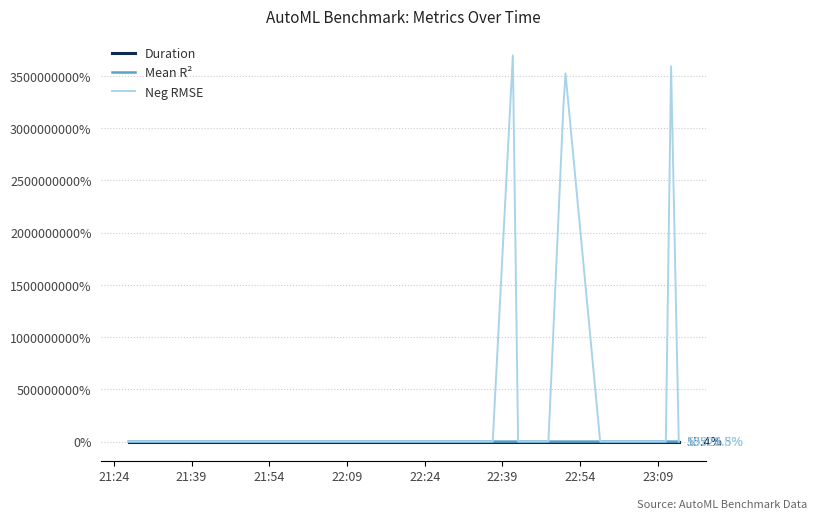

Which series has the largest total across all categories?

Neg RMSE